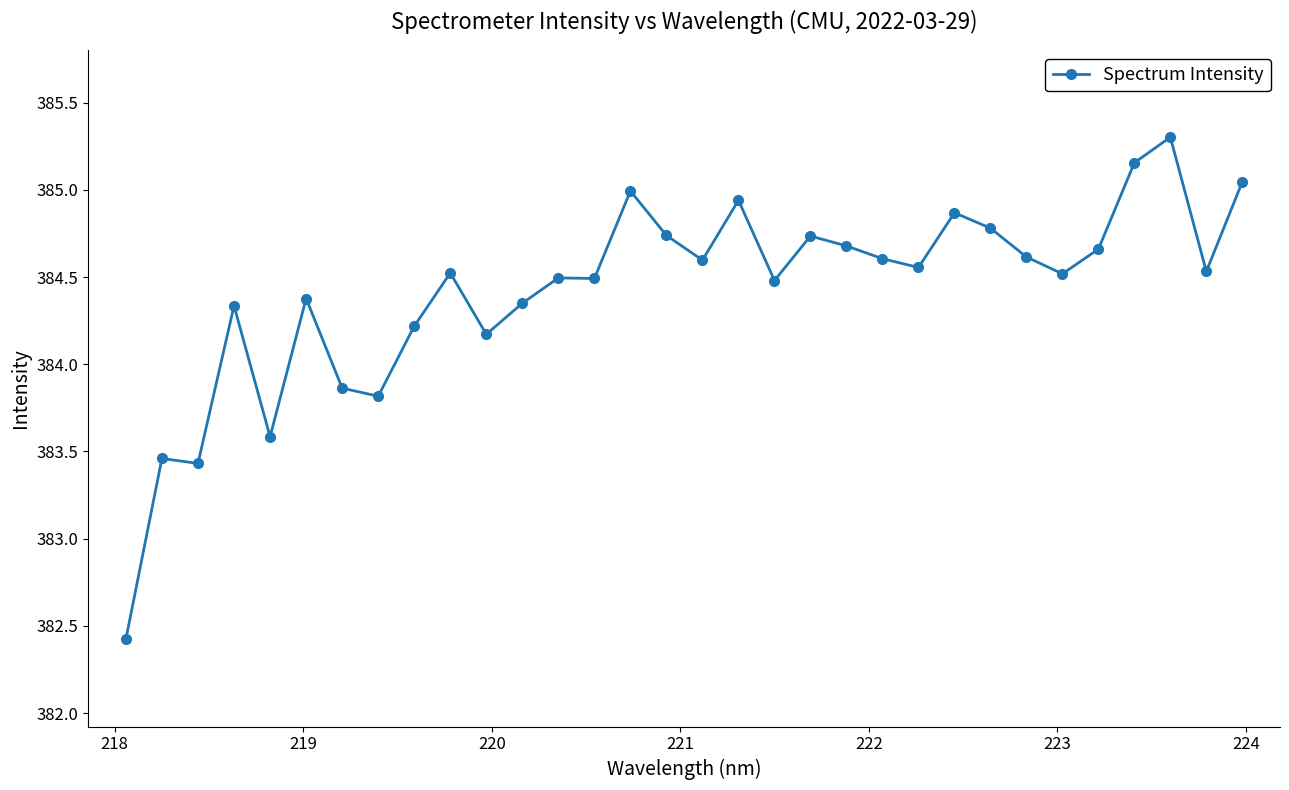

True or false: the data has more than 0 interior local peaks.

True